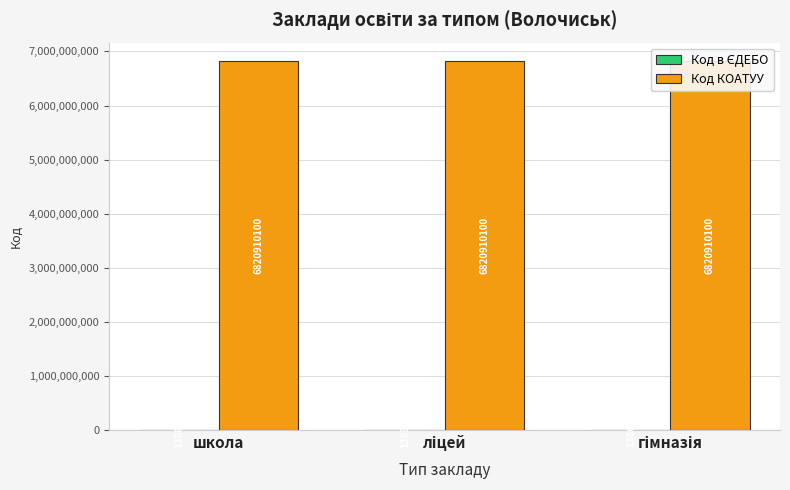

What is the label of the 1st bar from the right?

гімназія